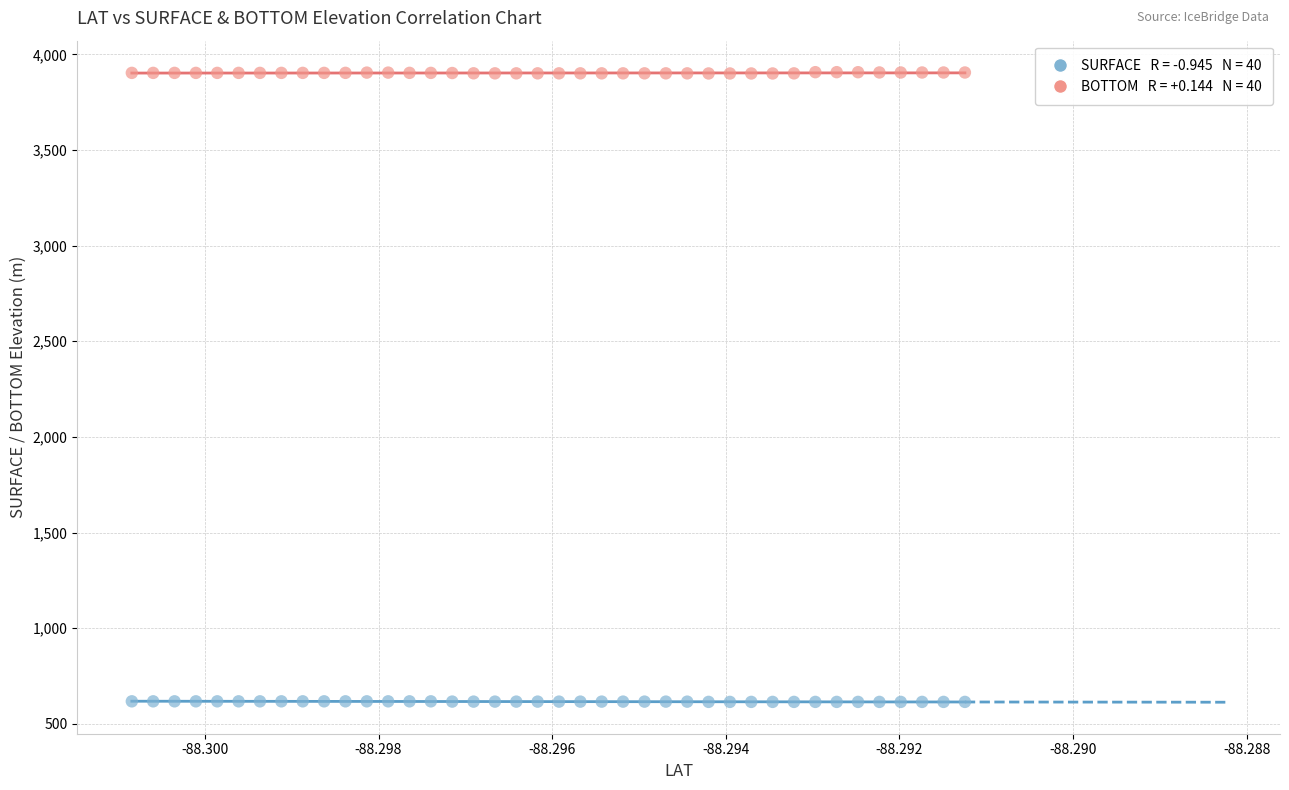

Across all data points, what is the range of Y values (max minus min)?

3292.1